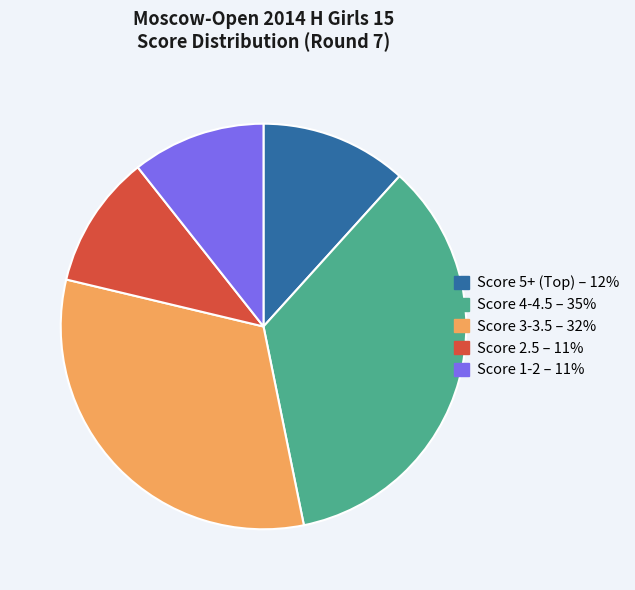

Does any single category account for the majority?

No